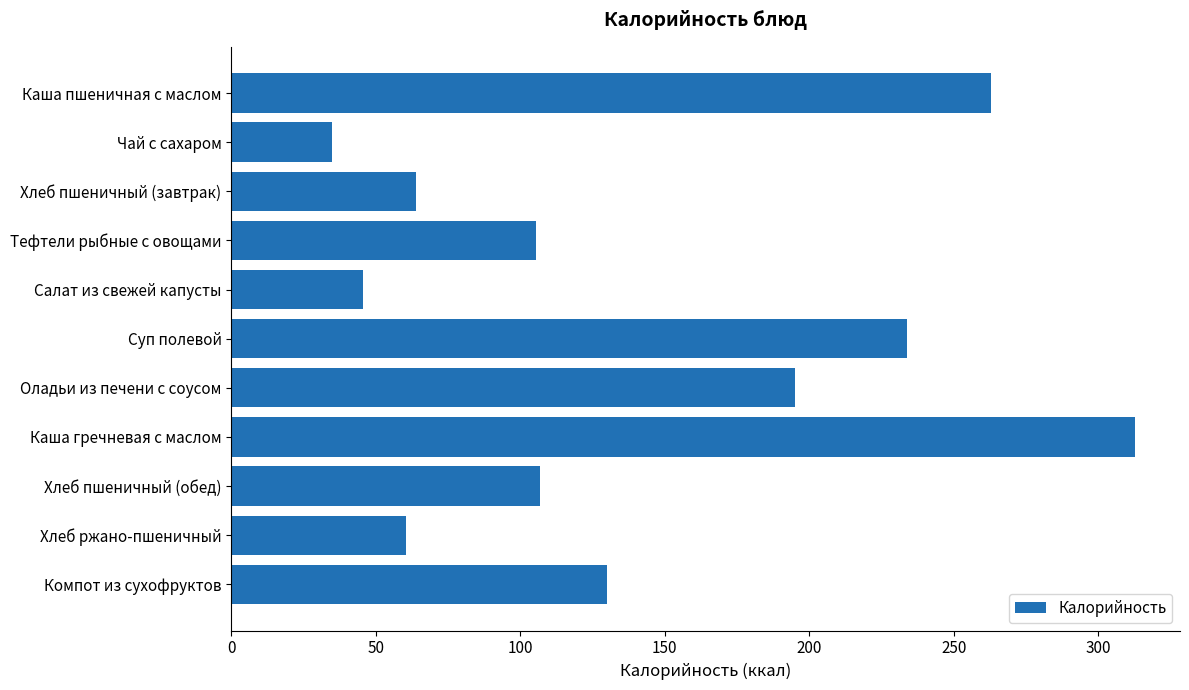

Which has a higher value, Чай с сахаром or Хлеб пшеничный (завтрак)?

Хлеб пшеничный (завтрак)